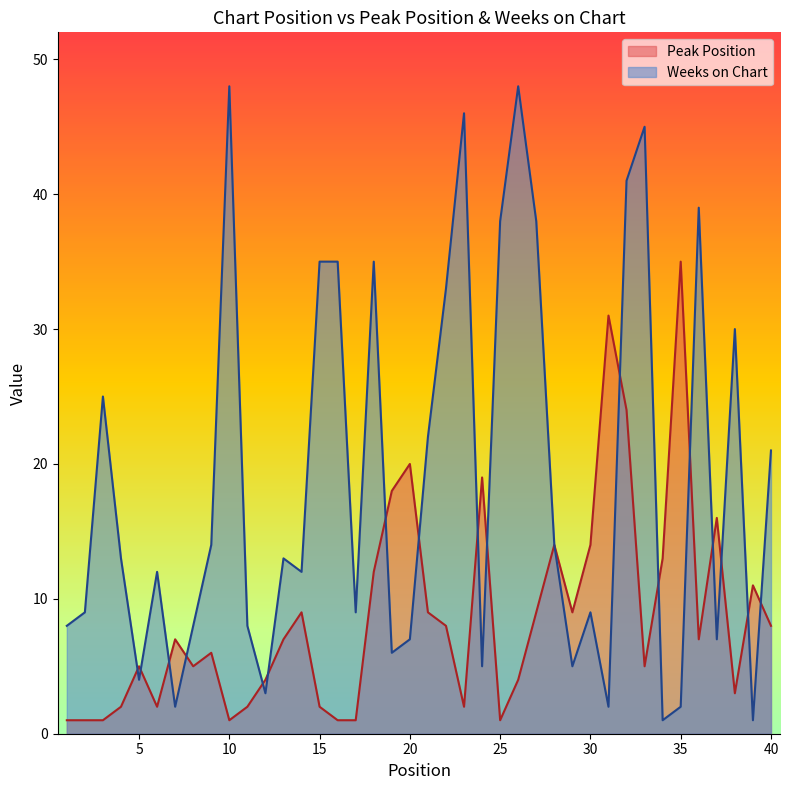

What is the difference between the Peak Position values at 34 and 9?

7